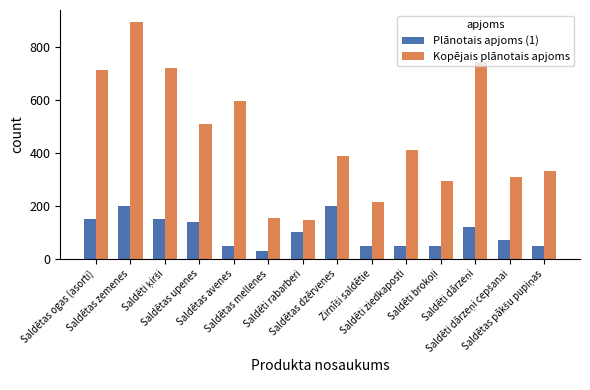

List the series in order of their overall mean, lowest first.

Plānotais apjoms (1), Kopējais plānotais apjoms